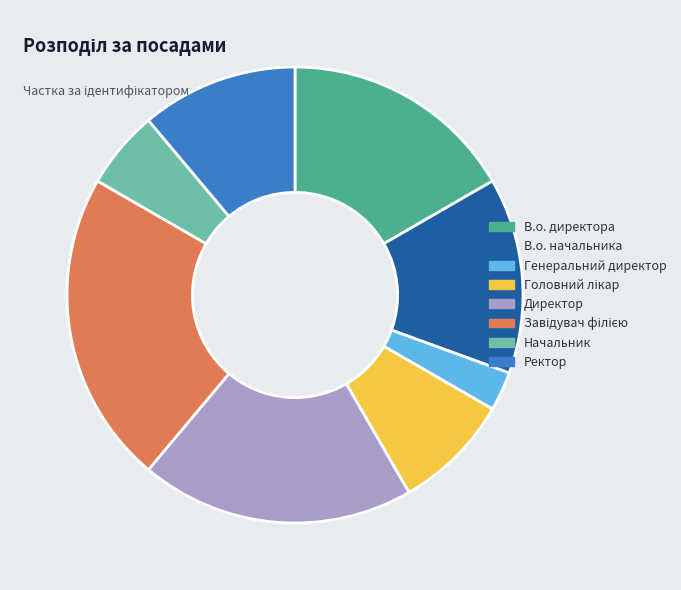

Is it true that В.о. директора is 8% of the pie?

False